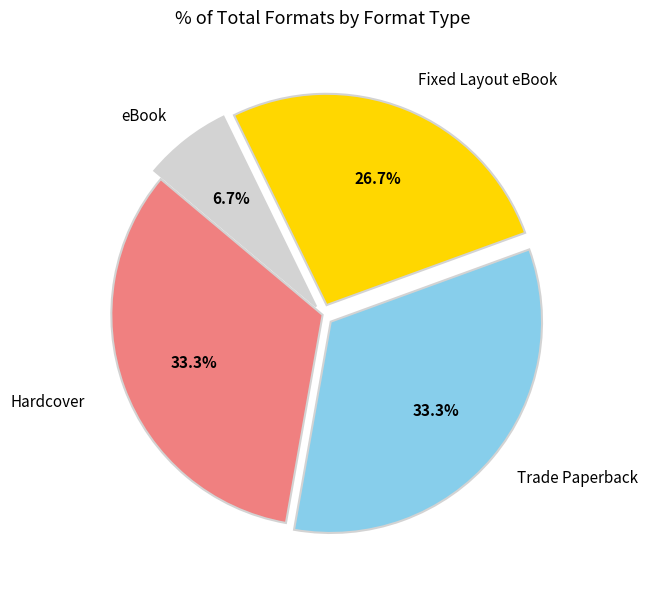

Is there any slice that represents more than half of the pie?

No